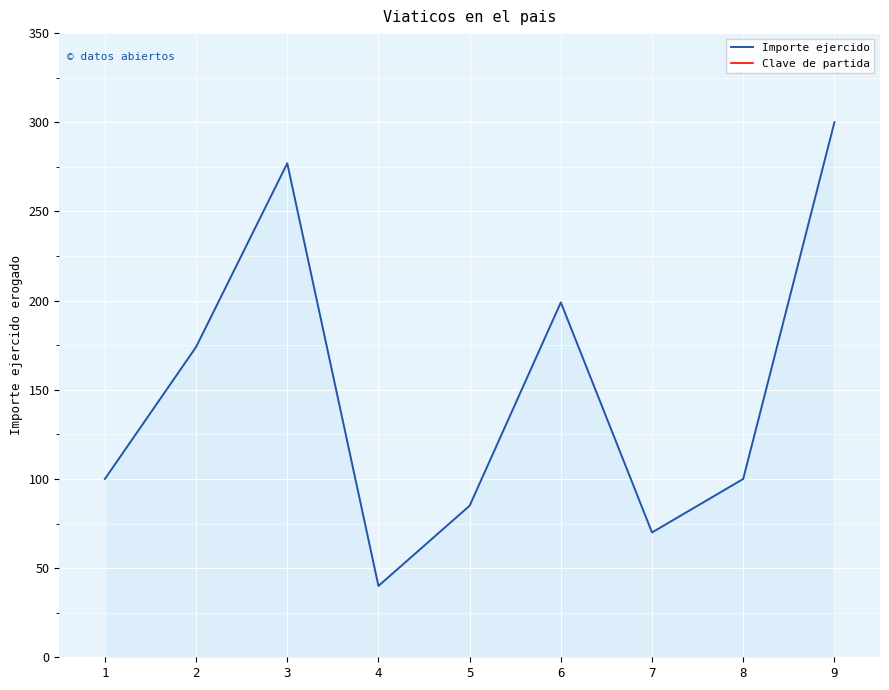

Does the chart display data point markers on the line(s)?

No